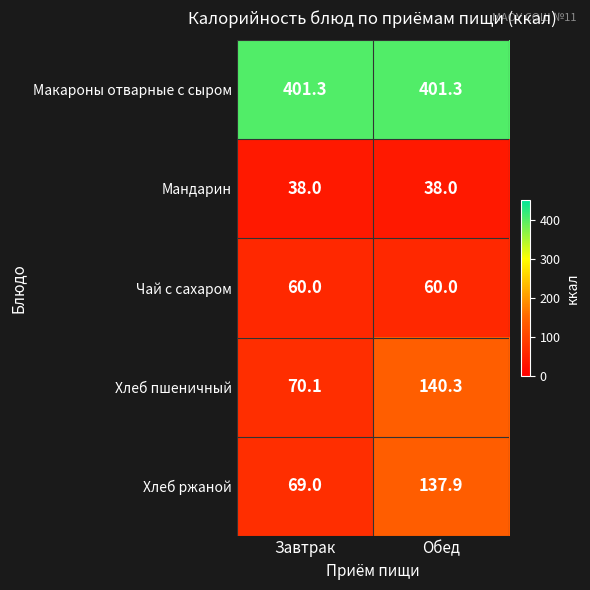

Reading left to right, extract all data points from this chart.

Макароны отварные с сыром: Завтрак=401.3	Обед=401.3
Мандарин: Завтрак=38.0	Обед=38.0
Чай с сахаром: Завтрак=60.0	Обед=60.0
Хлеб пшеничный: Завтрак=70.1	Обед=140.3
Хлеб ржаной: Завтрак=69.0	Обед=137.9